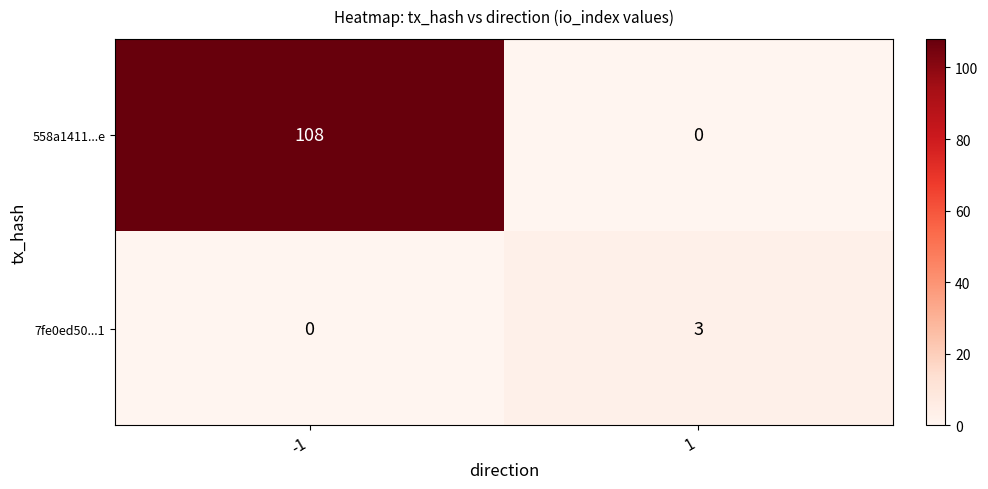

Read the 7fe0ed50...1 value at 1.

3